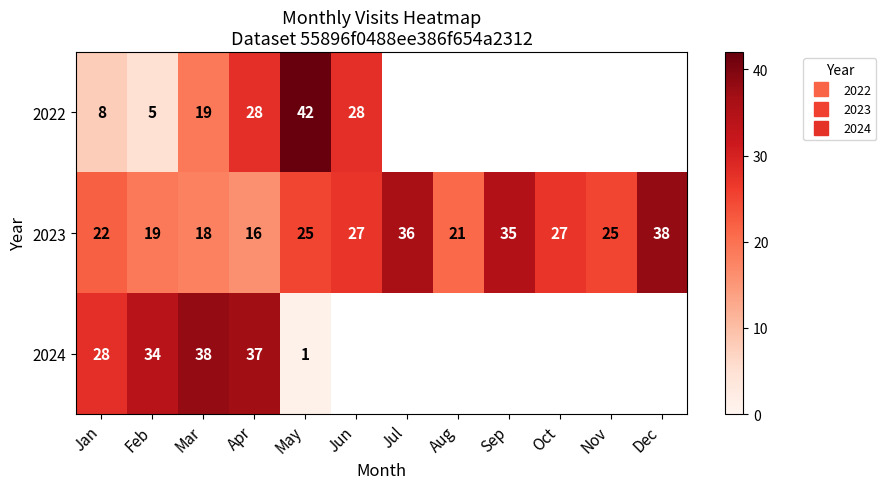

Which label corresponds to the largest value in the chart?

May